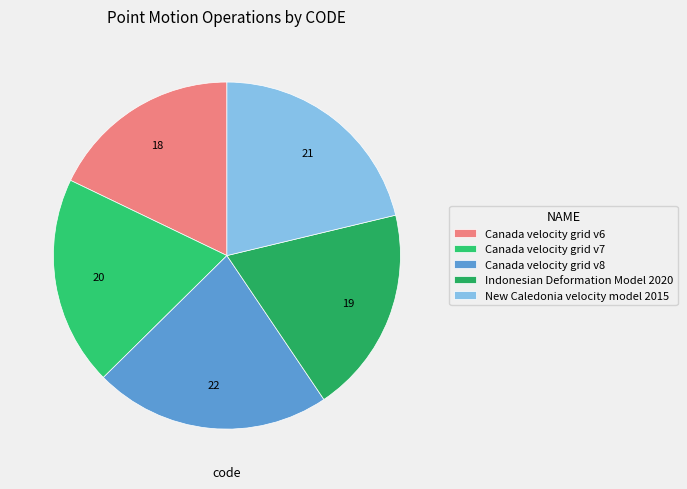

What is the ratio of the value at Canada velocity grid v6 to the value at Canada velocity grid v8?

0.8